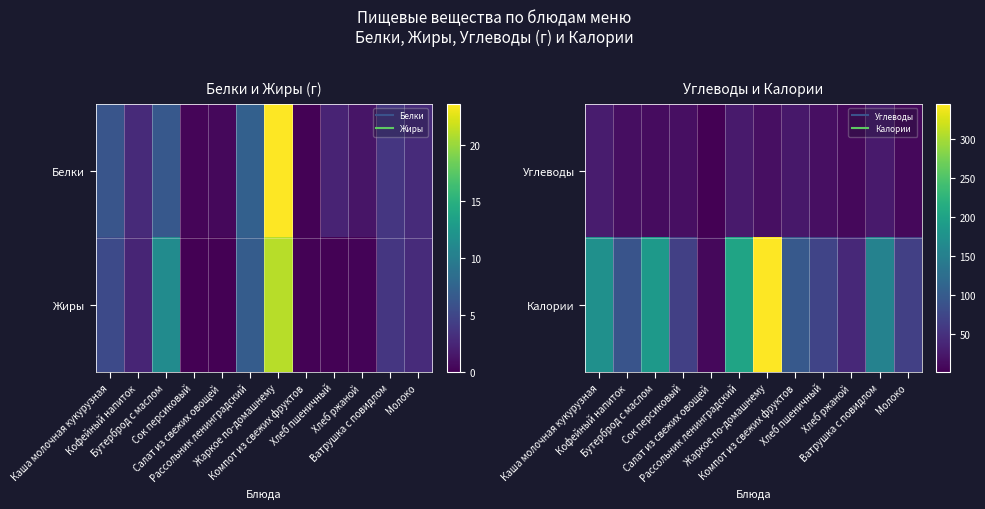

The Калории series shows 9.3 at Салат из свежих овощей. True or false?

True